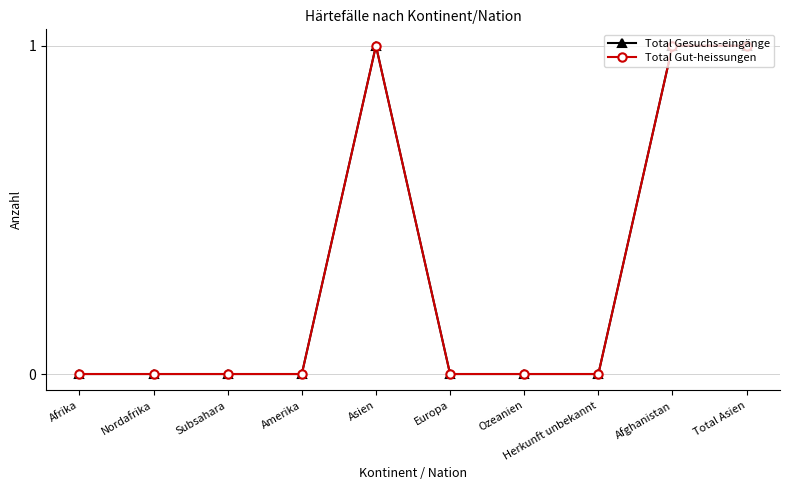

Rank the categories by Total Gesuchs-eingänge value from lowest to highest.

Afrika, Nordafrika, Subsahara, Amerika, Europa, Ozeanien, Herkunft unbekannt, Asien, Afghanistan, Total Asien